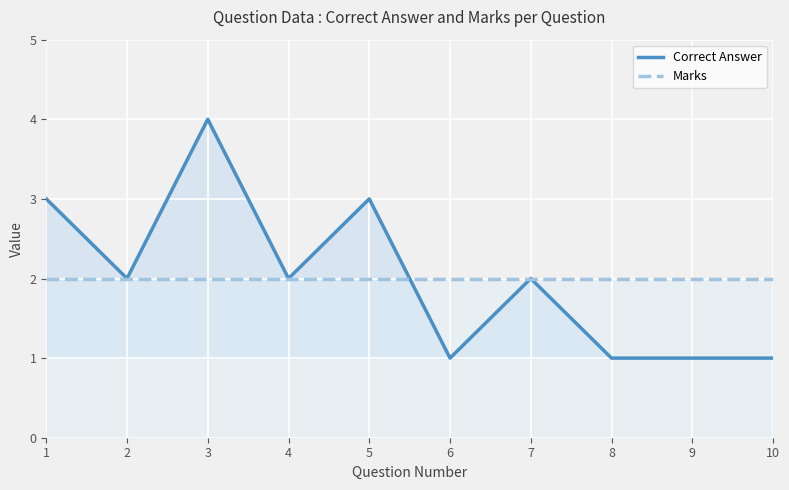

How many times do Marks and Correct Answer cross each other?

1